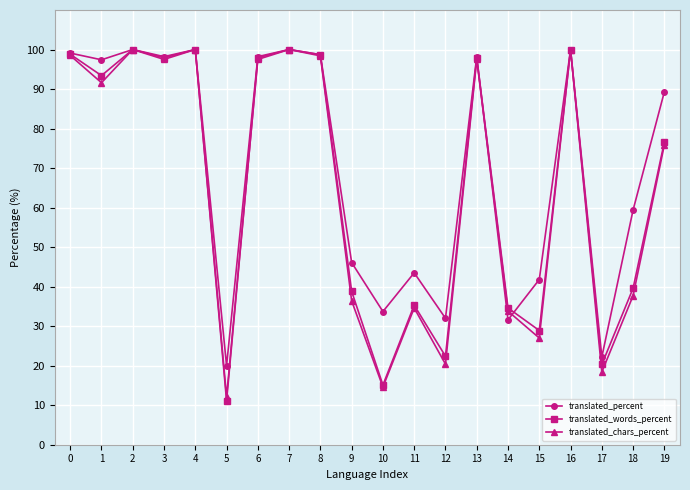

How many interior local valleys does the translated_chars_percent series have?

7